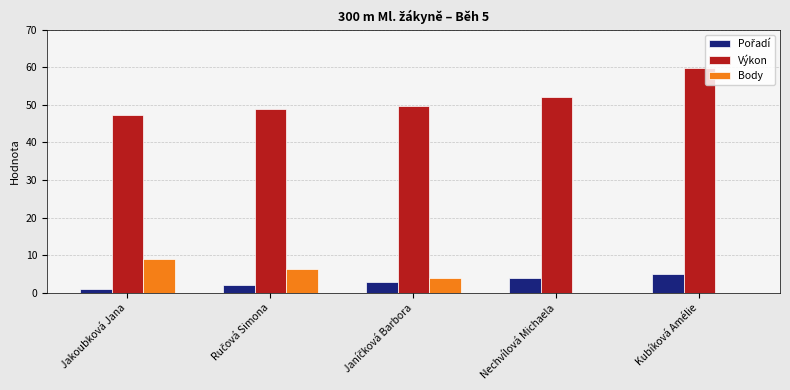

Which category has the highest value in the Výkon series?

Kubíková Amélie